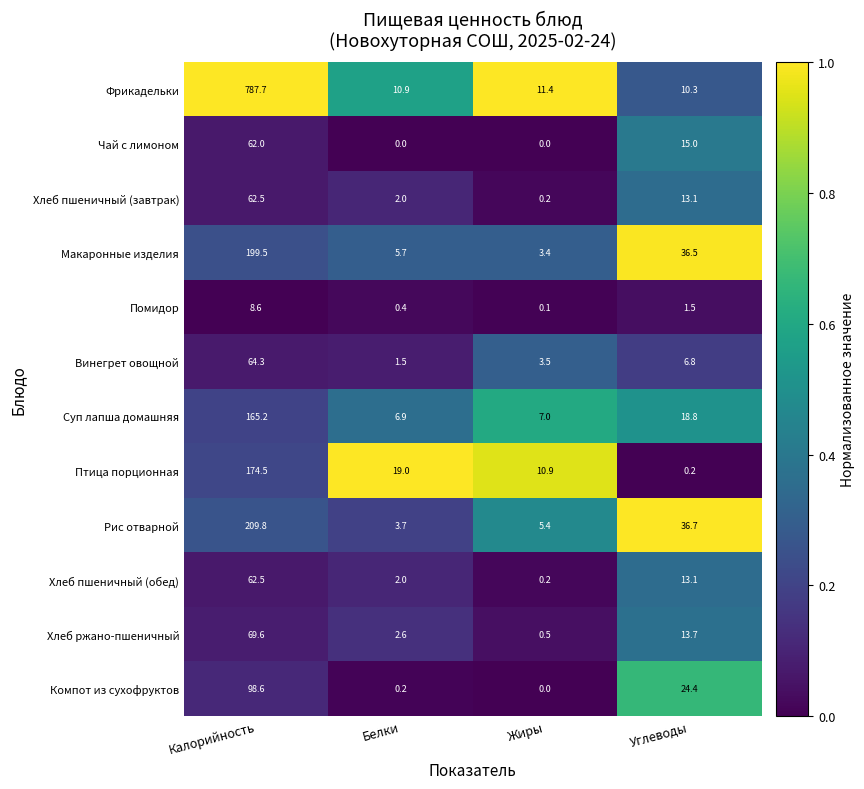

What is the sum of all Суп лапша домашняя values?

197.9